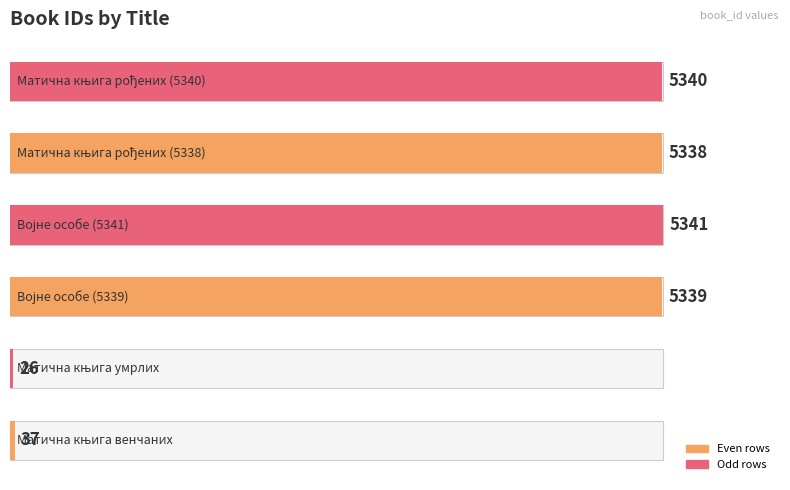

True or false: the data shows 3144 at 2.

False